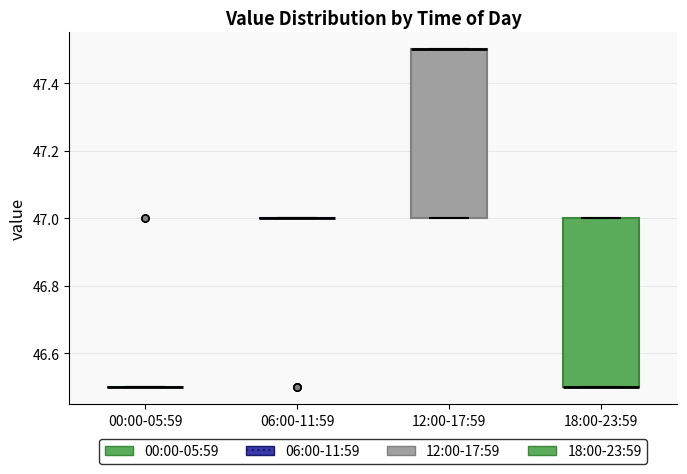

Reading left to right, transcribe this box plot: for each box, give where its median line is, the range the box spans, and where its two whiskers end, as read against the y-axis. The values are not printed on the chart, so give them approximately, as read against the axis.

00:00-05:59: box collapsed to a line at 46.5, whiskers 46.5 to 46.5
06:00-11:59: box collapsed to a line at 47.0, whiskers 47.0 to 47.0
12:00-17:59: median 47.5 (drawn on the box's upper edge), box 47.0 to 47.5, whiskers 47.0 to 47.5
18:00-23:59: median 46.5 (drawn on the box's lower edge), box 46.5 to 47.0, whiskers 46.5 to 47.0